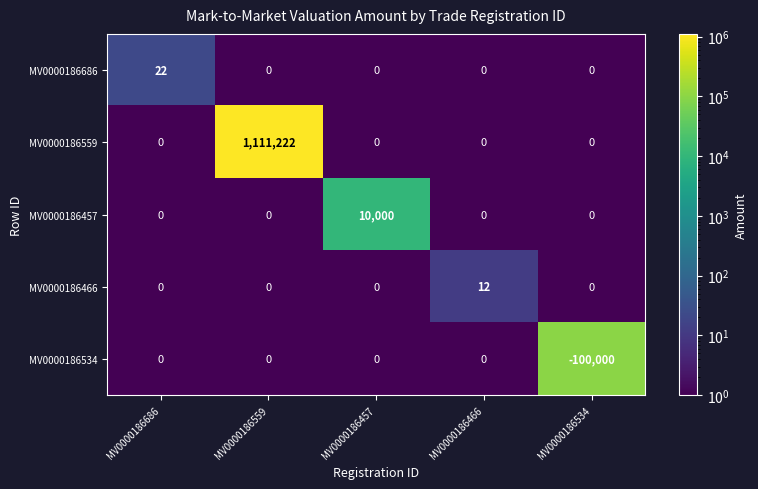

Which series changed the most between MV0000186686 and MV0000186534?

MV0000186534